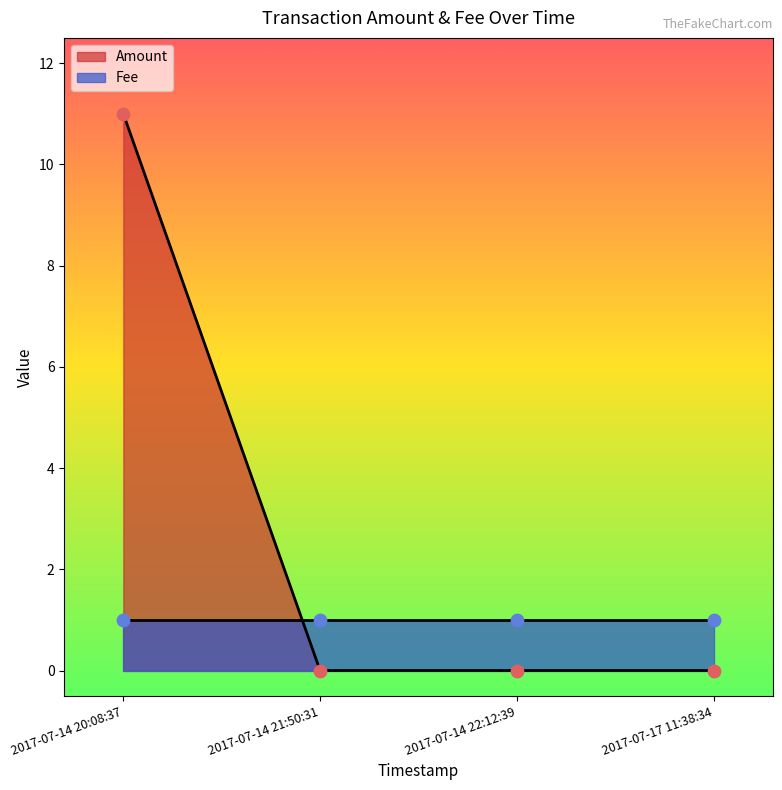

Which series has the widest spread of Y values?

Amount